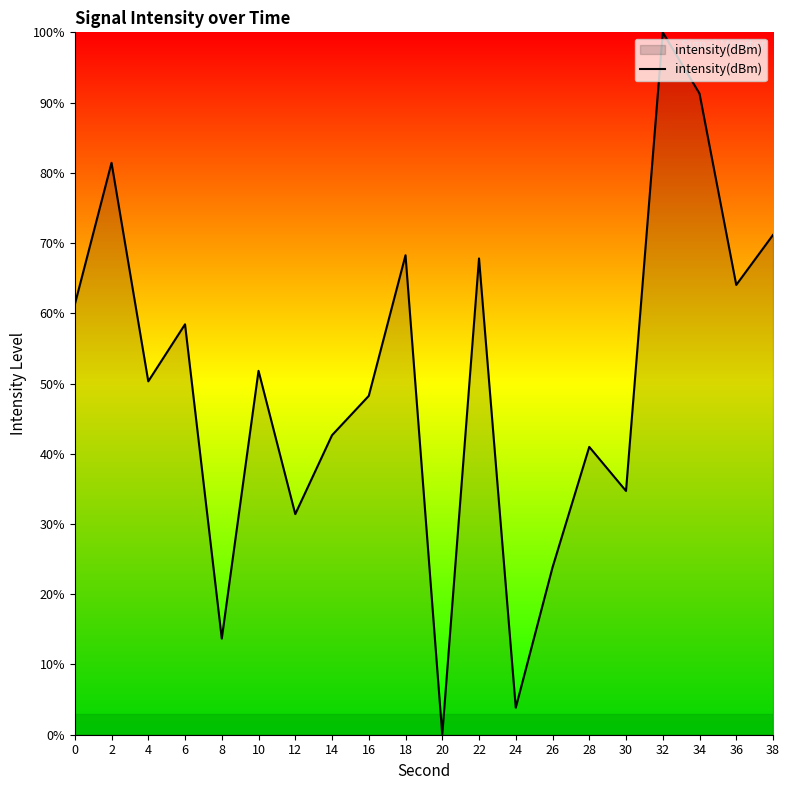

What is the difference between the maximum and minimum values?

100.0